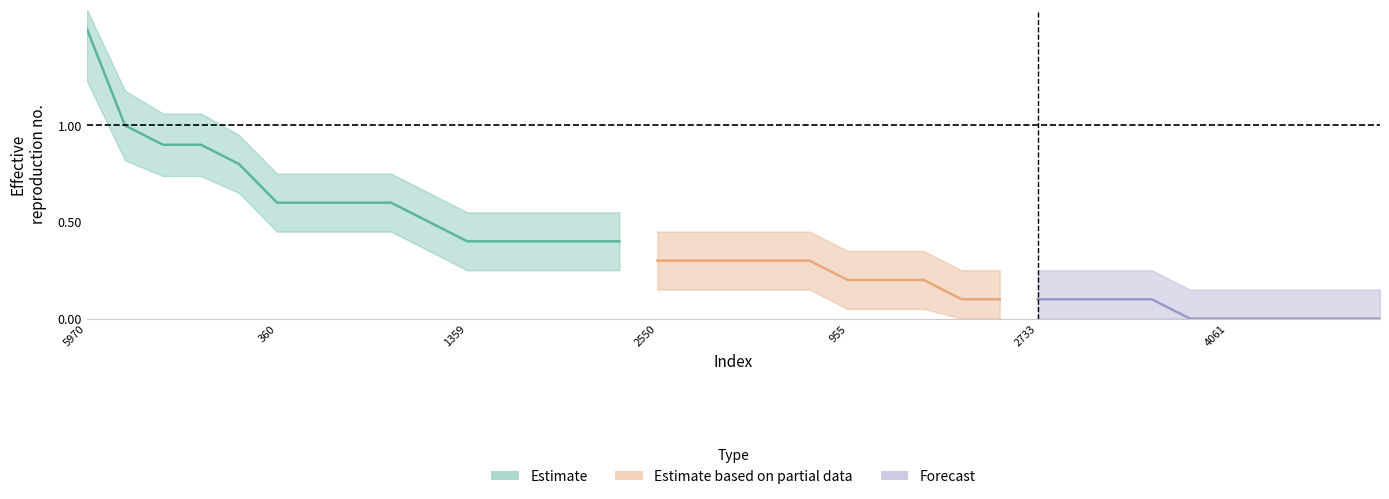

What is the change in value from 10 to 22?

-0.2